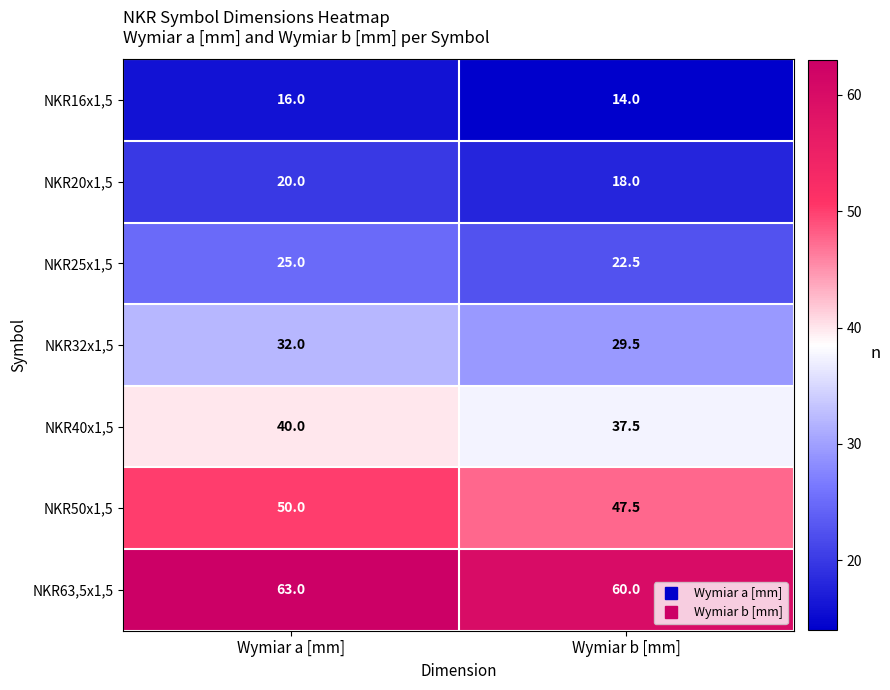

Rank the series at Wymiar a [mm] from lowest to highest value.

NKR16x1,5, NKR20x1,5, NKR25x1,5, NKR32x1,5, NKR40x1,5, NKR50x1,5, NKR63,5x1,5